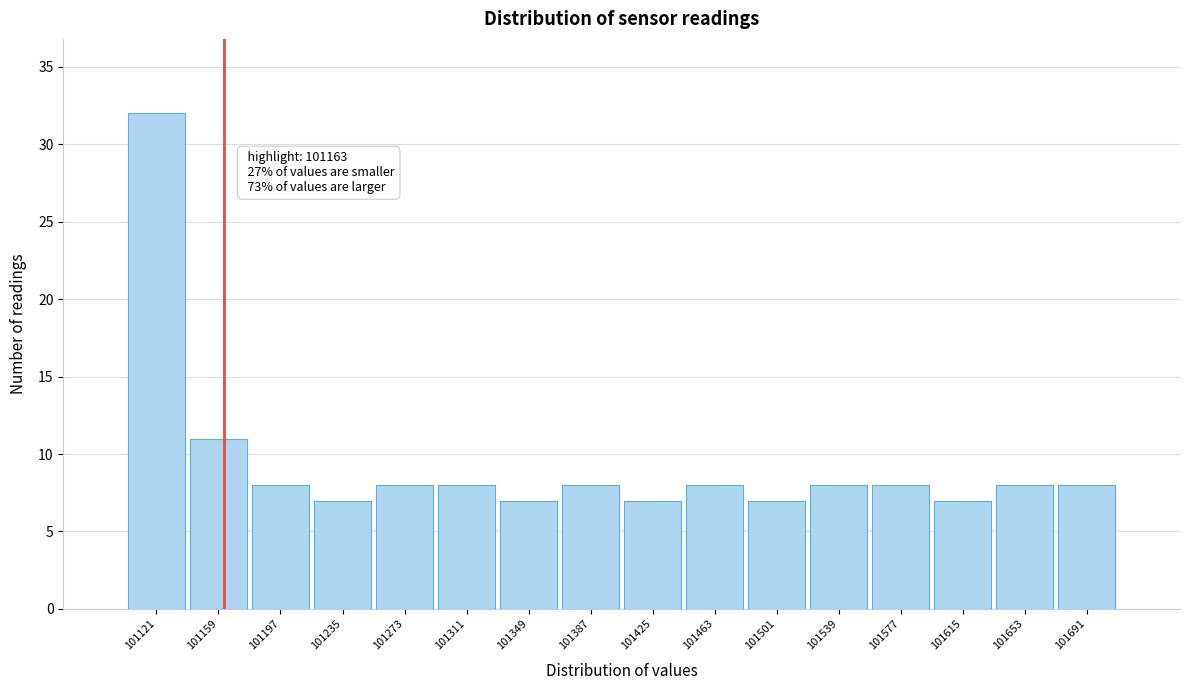

Which range on the x-axis has the tallest bar?

101105 to 101140